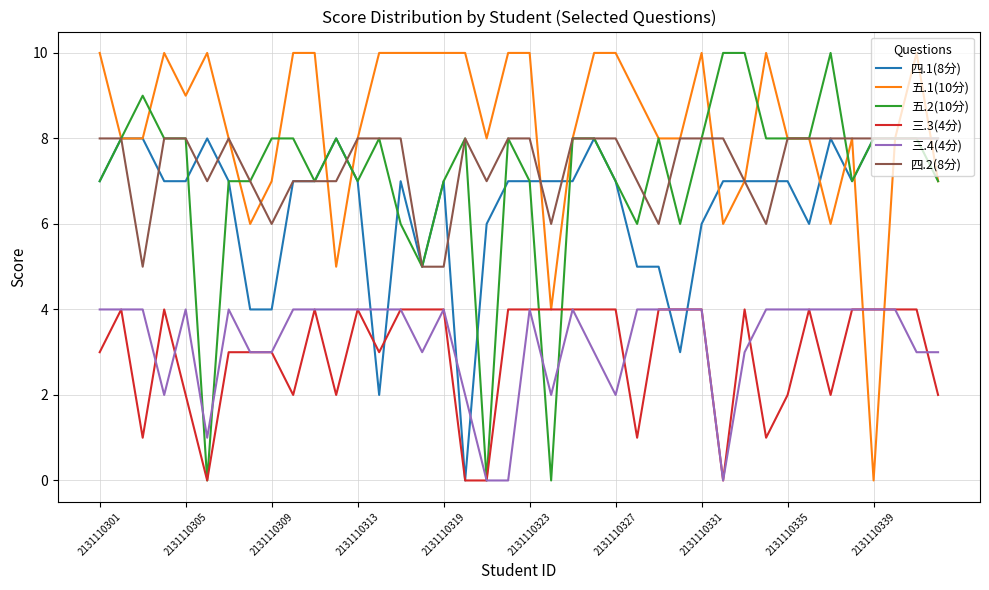

What is the greatest value displayed?

10